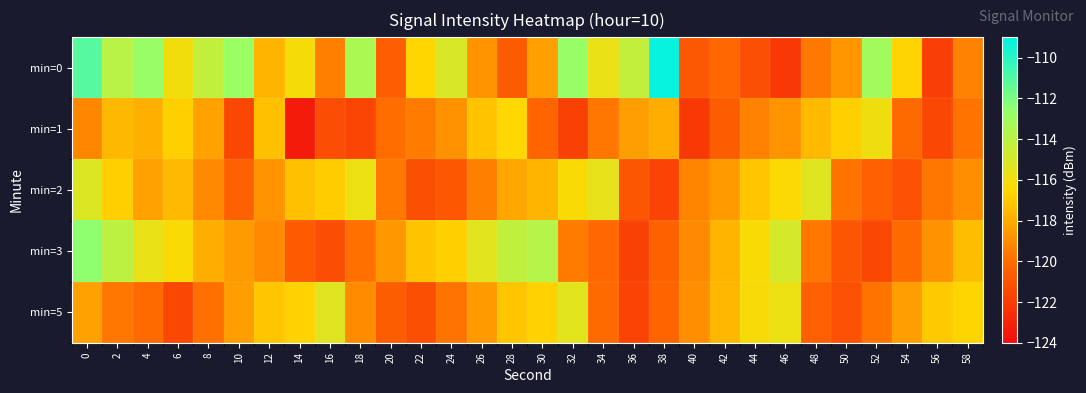

What is the minimum value shown in the chart?

-123.4